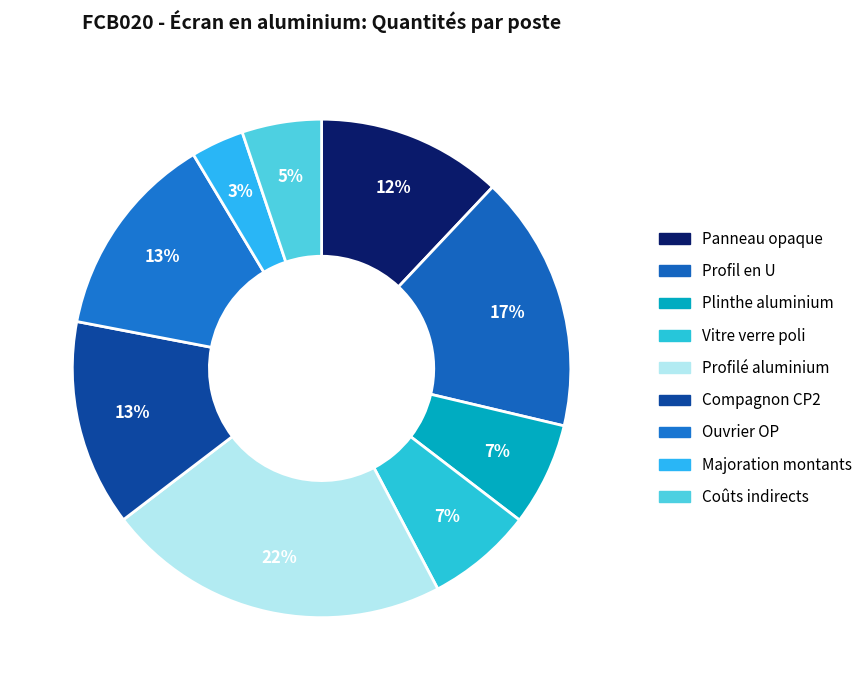

Is Profilé aluminium the majority of the pie?

No